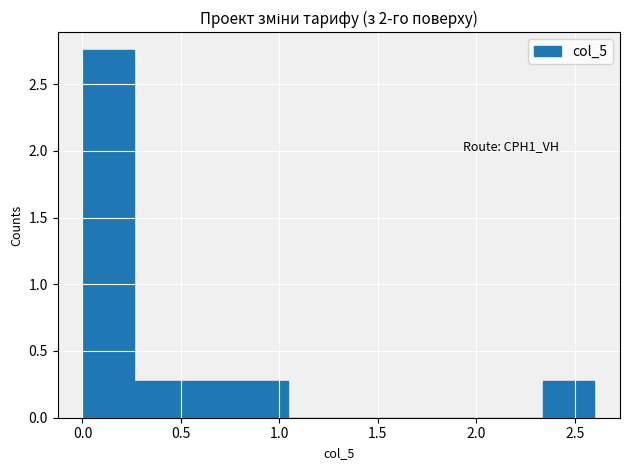

Which range on the x-axis has the tallest bar?

0.00 to 0.25